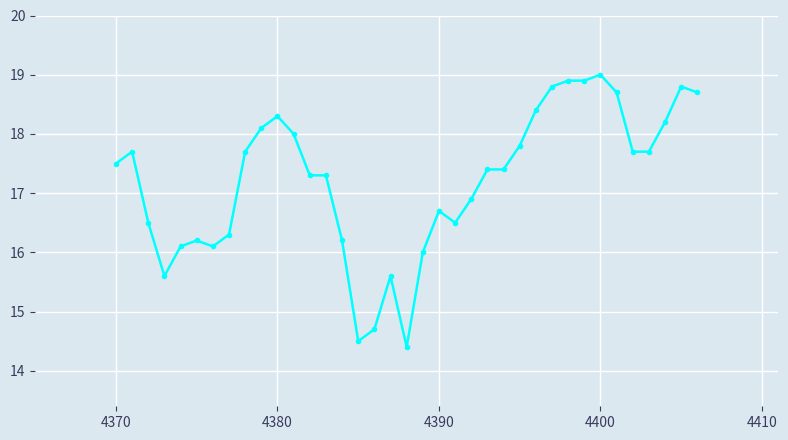

What is the smallest value displayed?

14.4